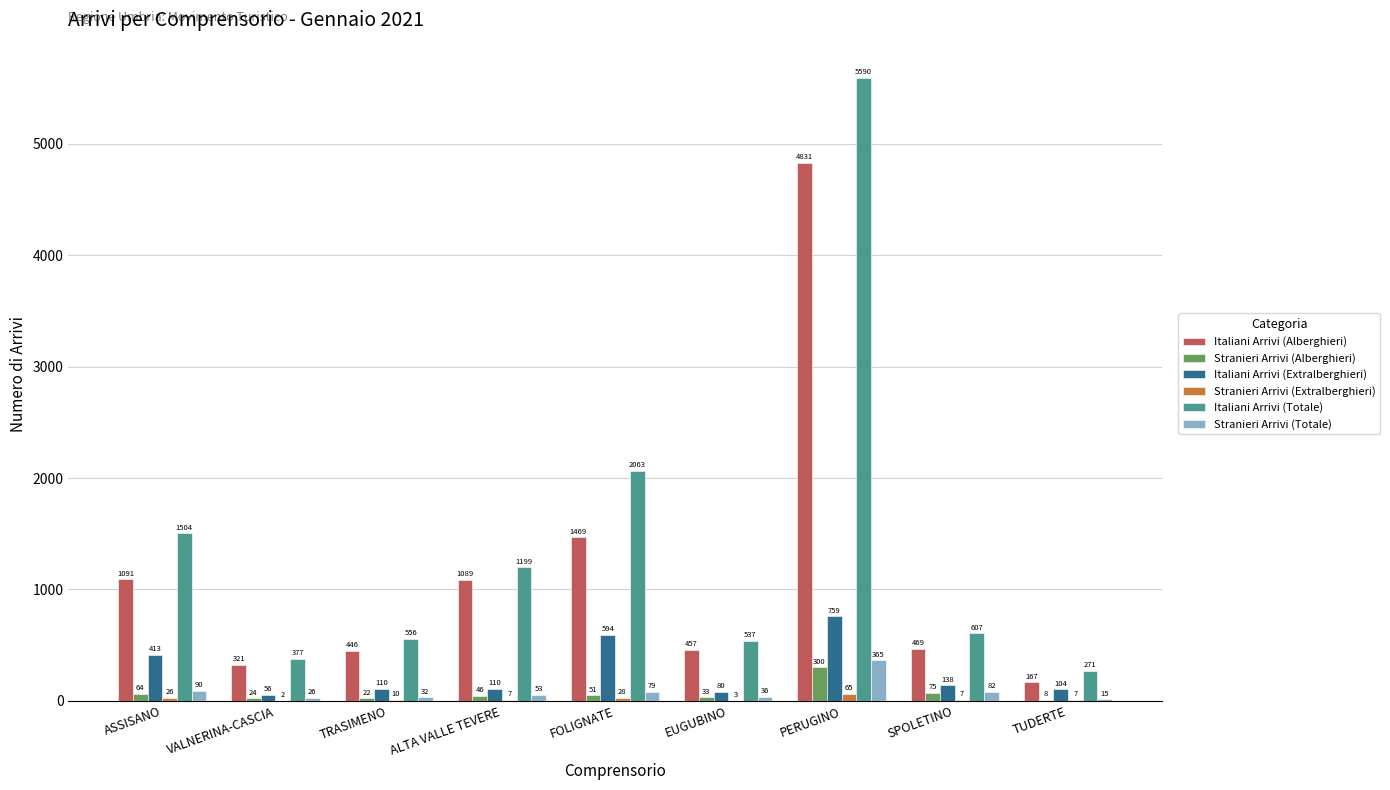

How many groups of bars are there?

9